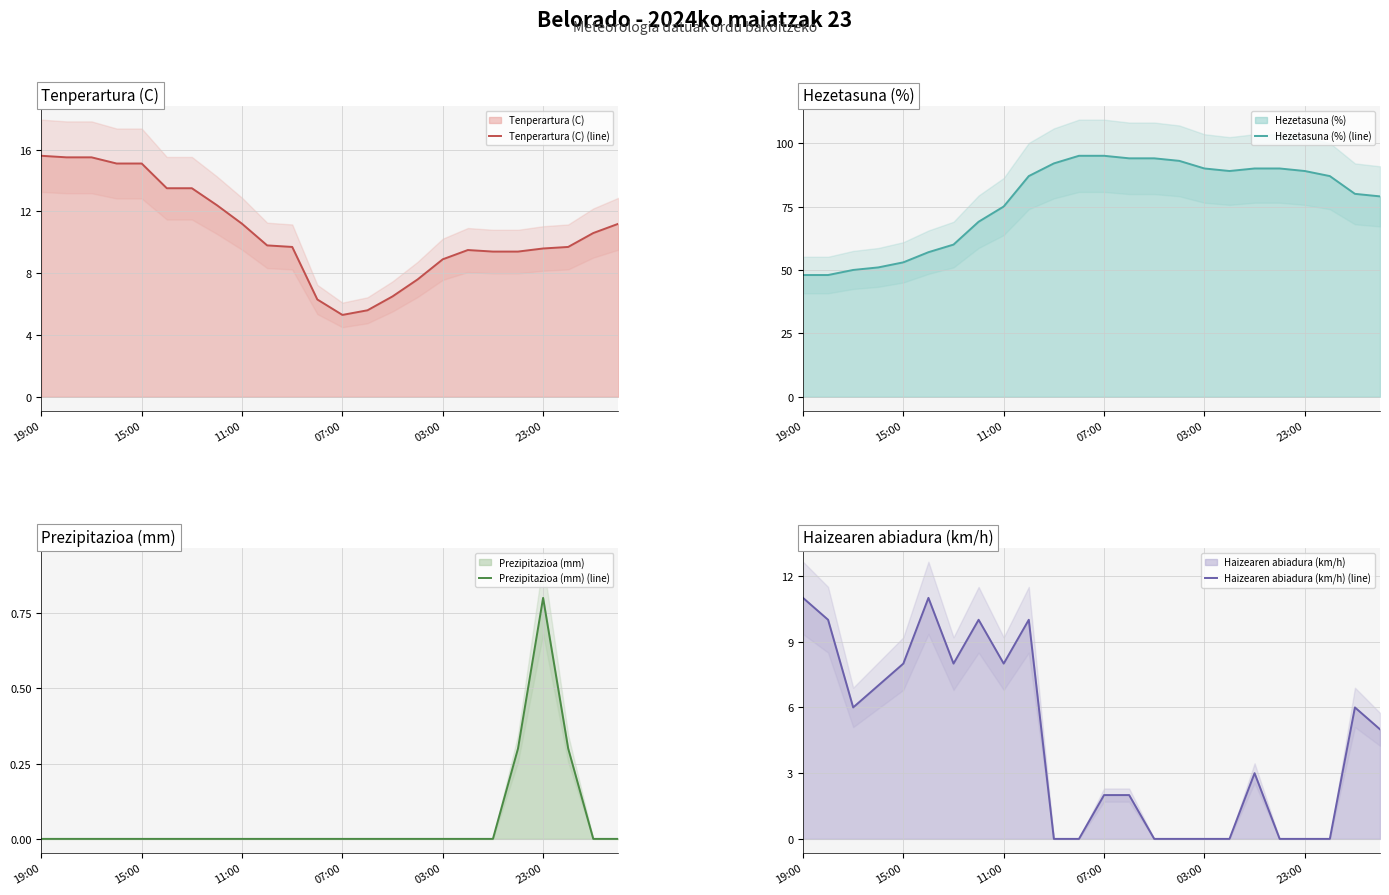

What is the difference between the highest and lowest values at 14?

94.0